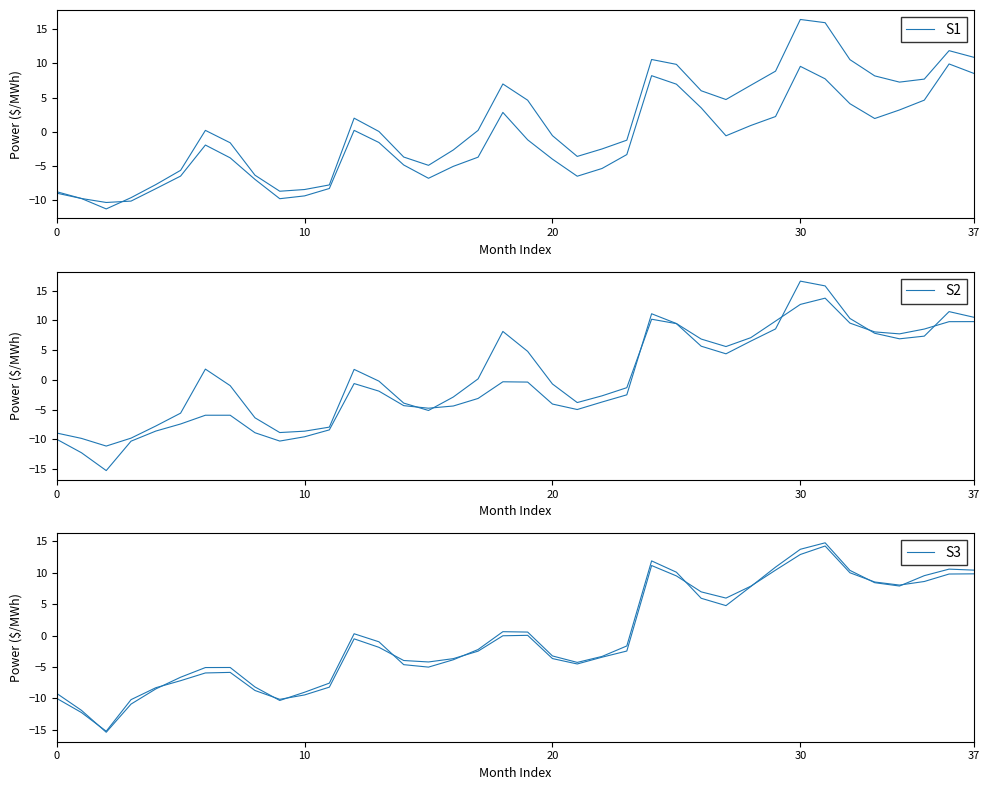

What is the spread (max minus min) of values at 5?

1.8